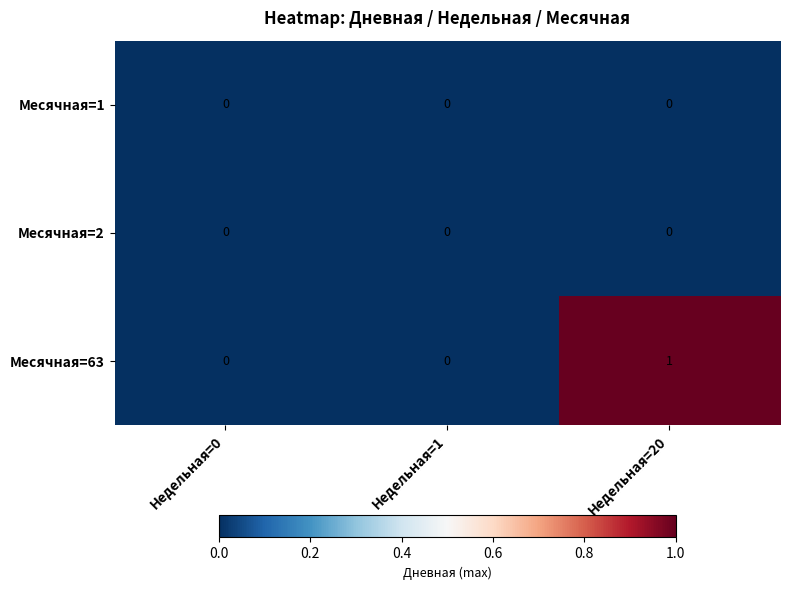

Count the Месячная=63 values in the range 0 to 1.

3